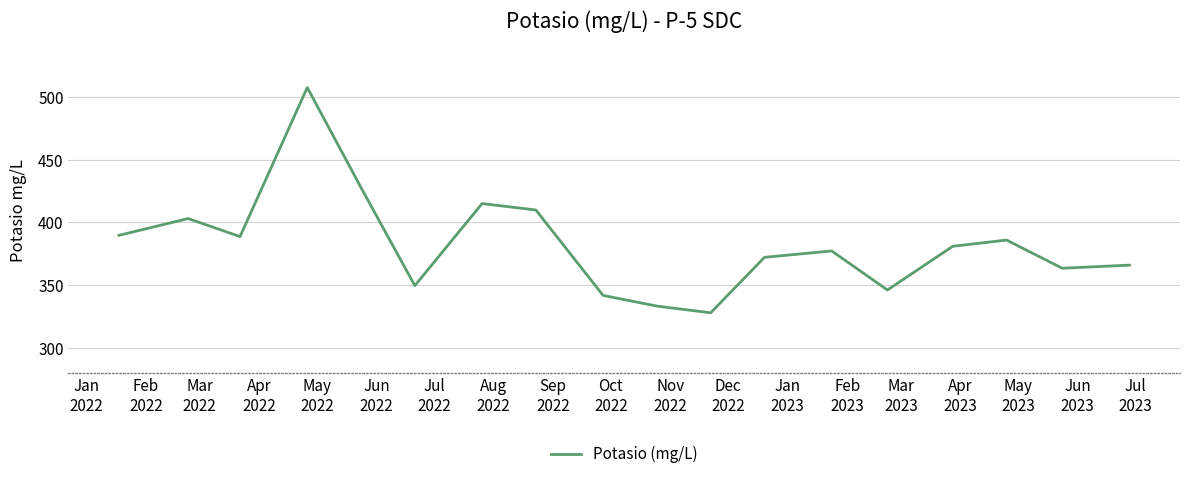

How many lines are shown in the chart?

1